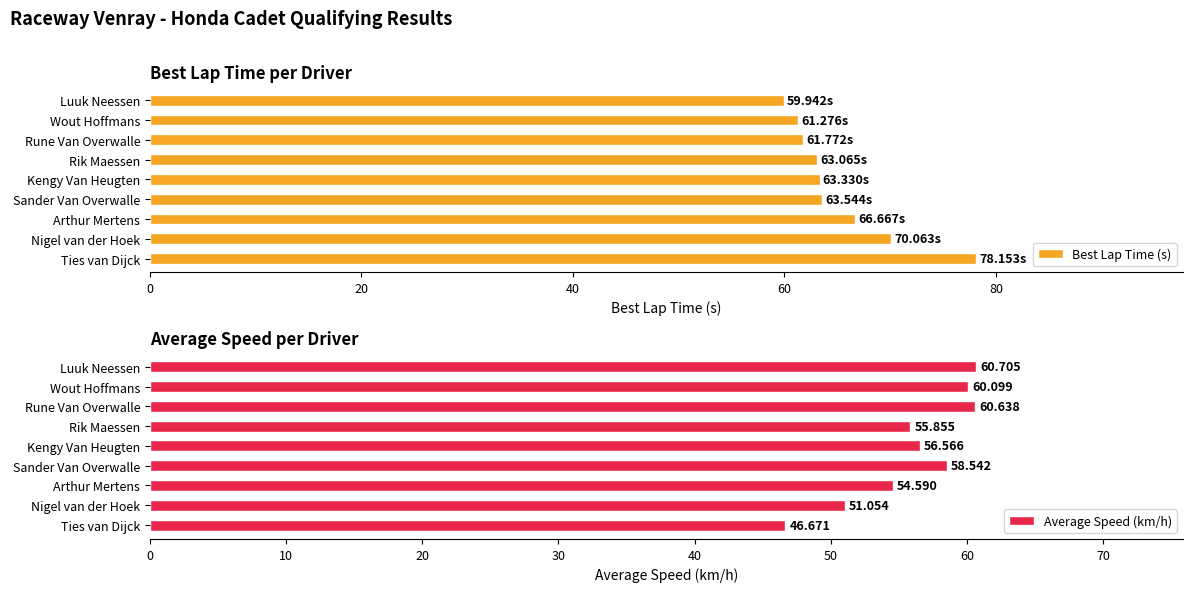

Which series has the largest total across all categories?

Best Lap Time (s)